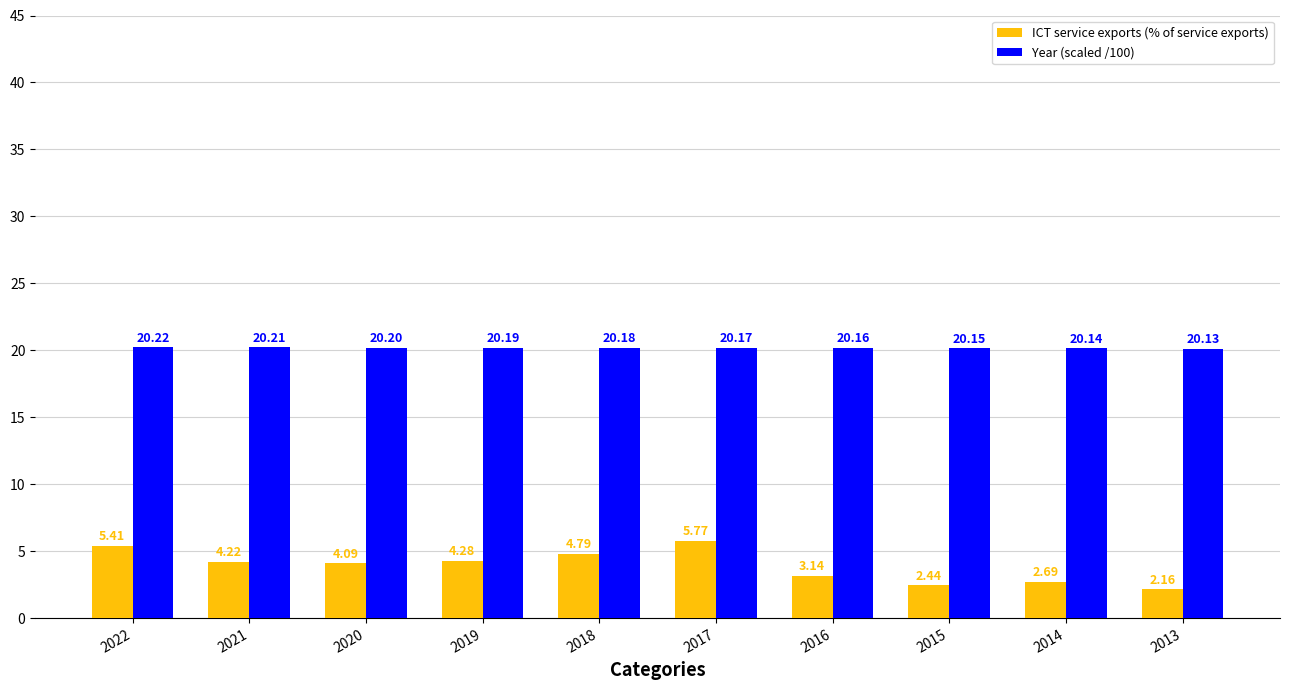

Which series has the largest range (max minus min)?

ICT service exports (% of service exports)